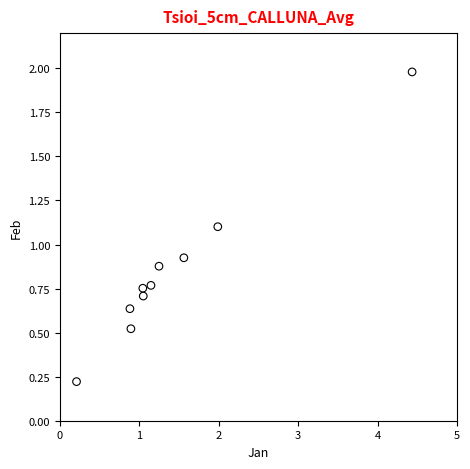

What is the range of Y values (max minus min)?

1.8